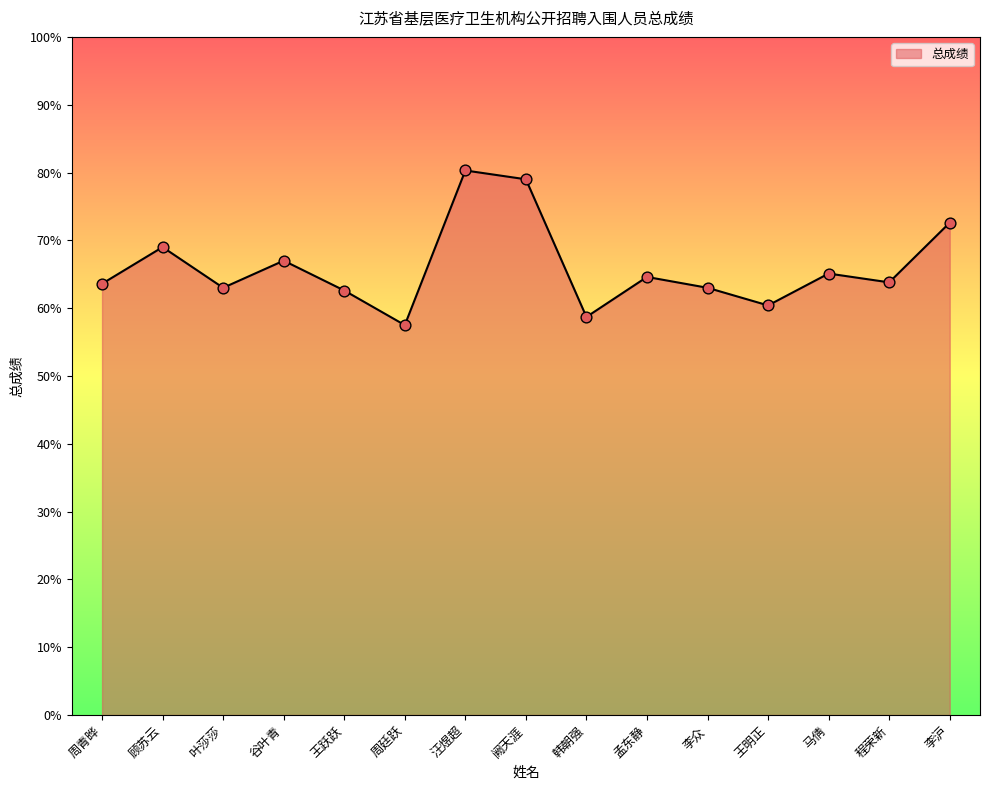

What is the ratio of the value at 李沪 to the value at 李众?

1.2